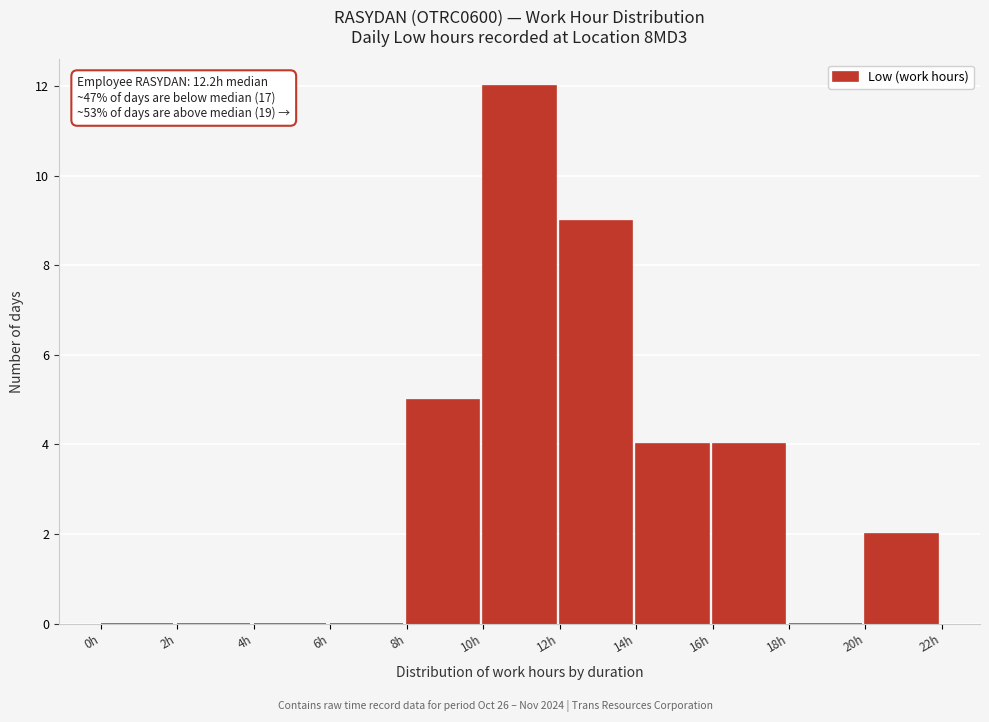

Over which range of the x-axis is the bar tallest?

10 to 12